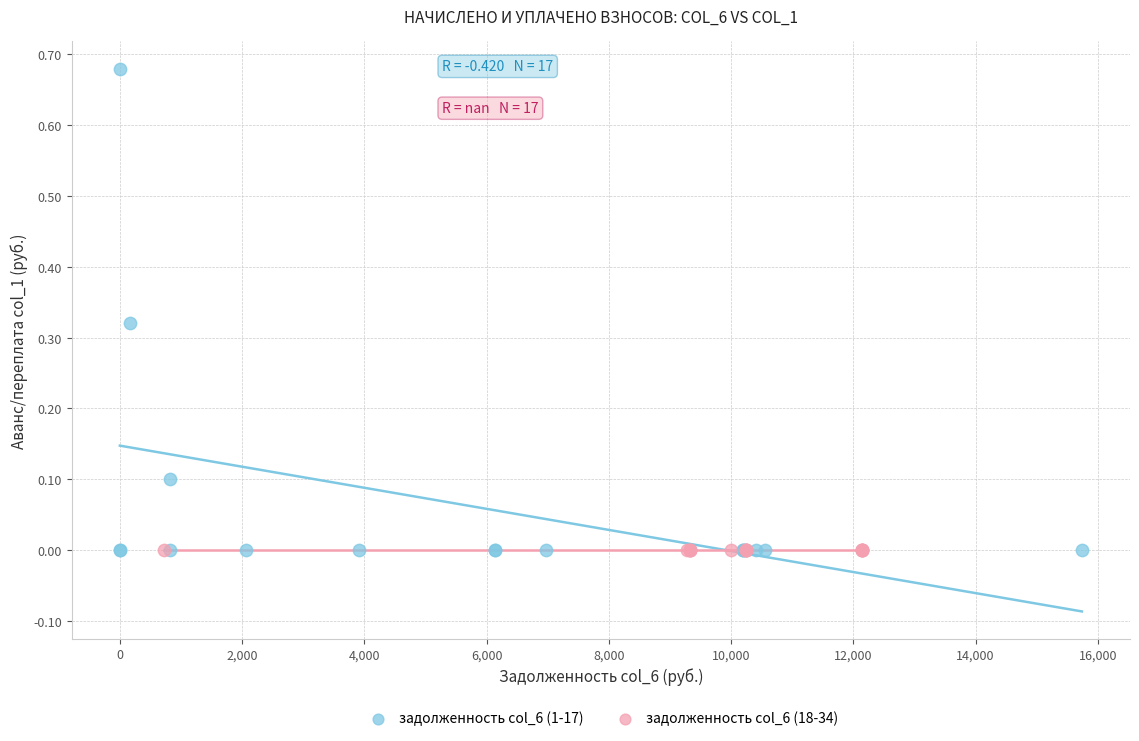

Which series contains the highest Y value?

задолженность col_6 (1-17)